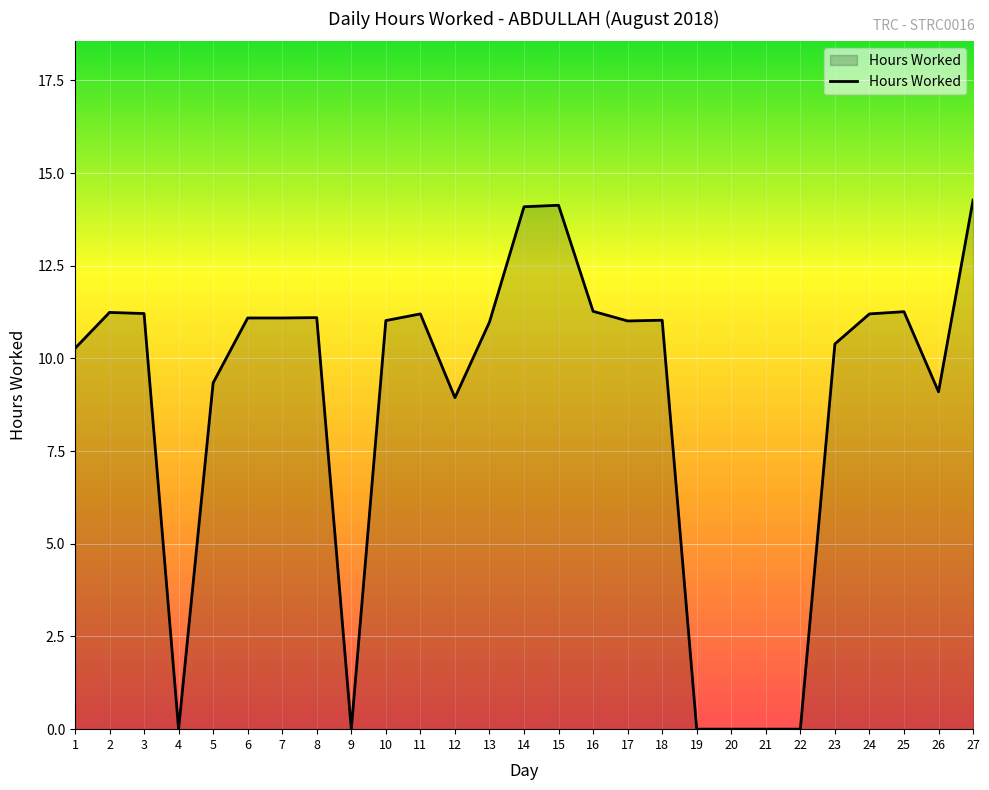

What is the difference between the values at 1 and 13?

0.7